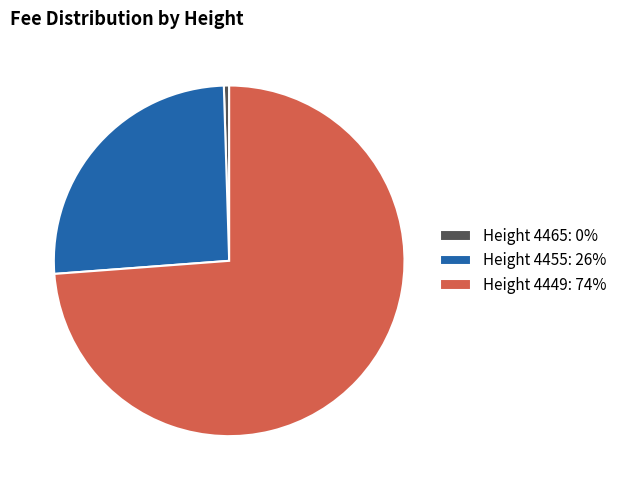

Is there any slice that represents more than half of the pie?

Yes